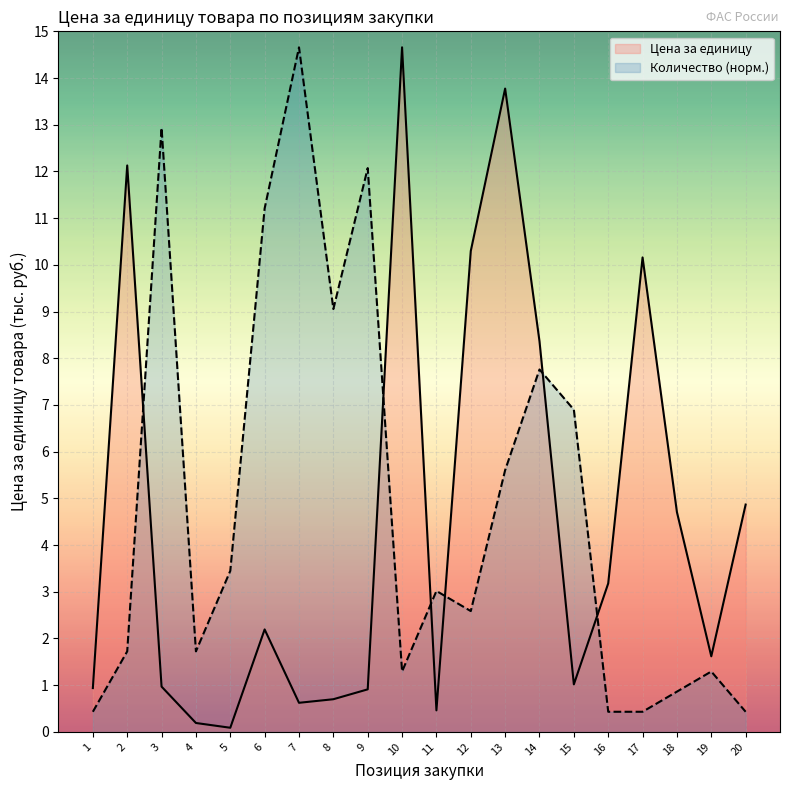

List the labels in order of value, largest first.

10, 13, 2, 12, 17, 14, 20, 18, 16, 6, 19, 15, 3, 1, 9, 8, 7, 11, 4, 5